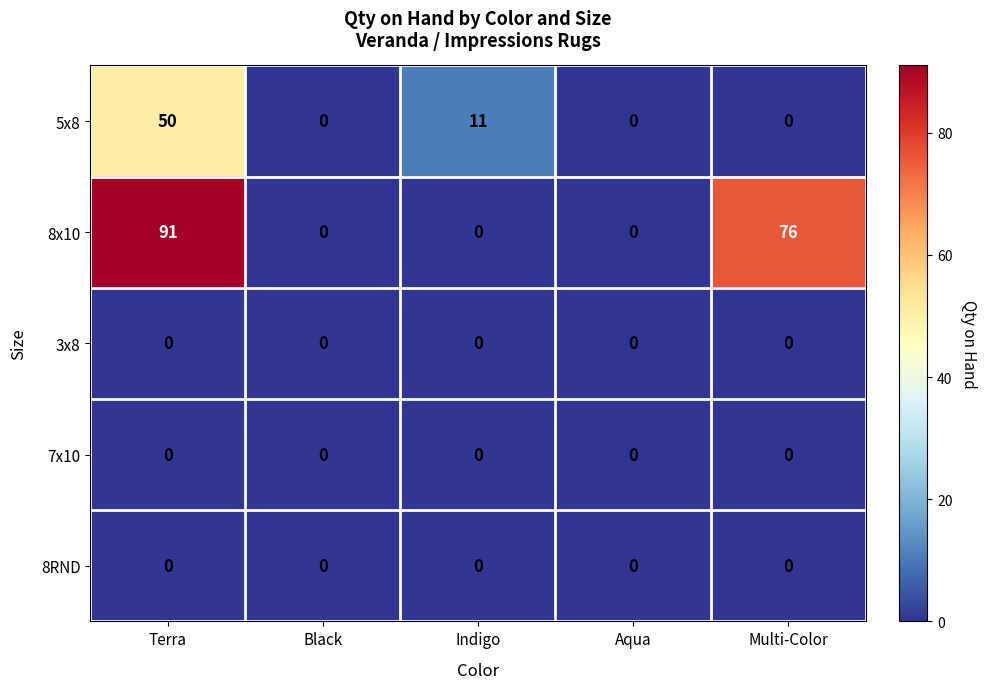

Which series has the widest spread of values?

8x10